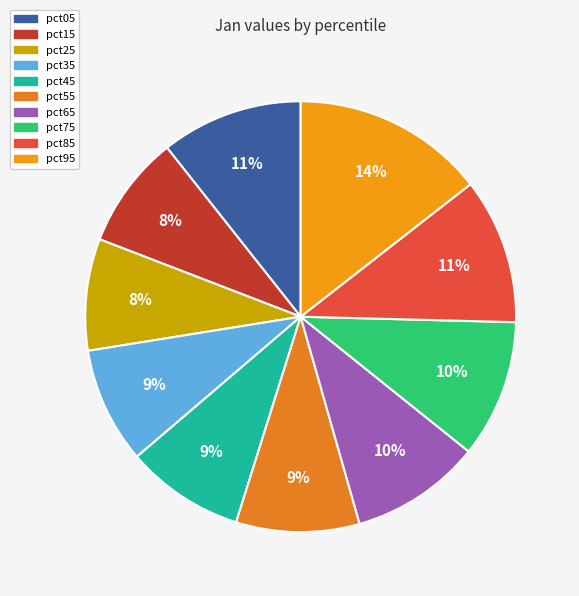

Which slice is the smallest?

pct25